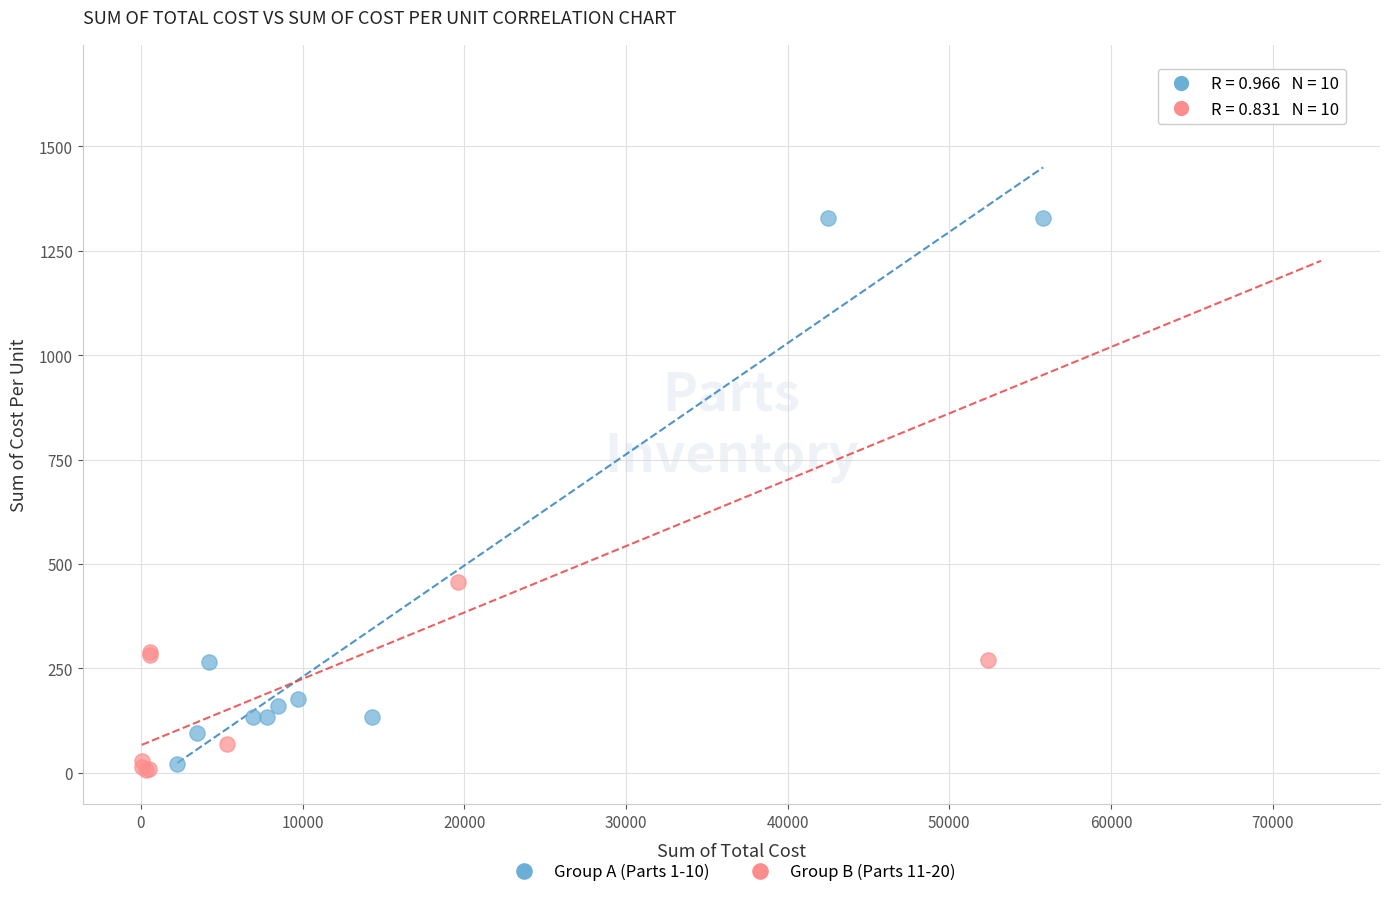

Which series contains the highest Y value?

Group B (Parts 11-20)